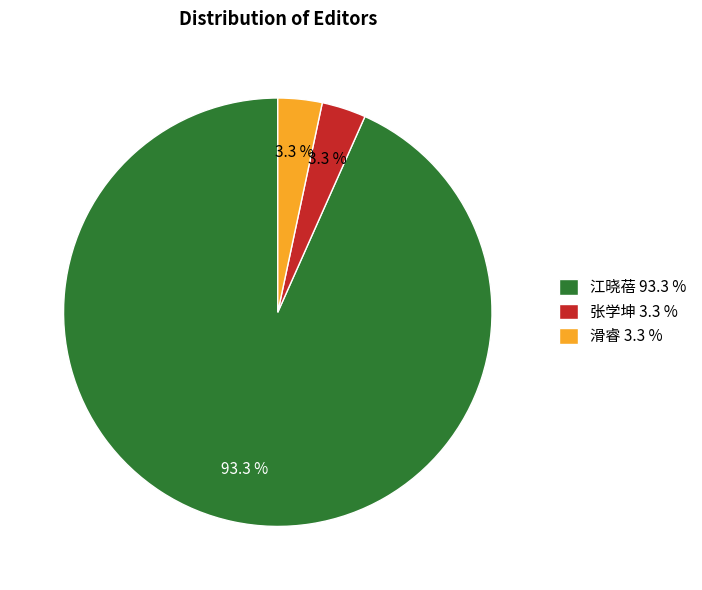

Which category has the biggest portion of the pie?

江晓蓓